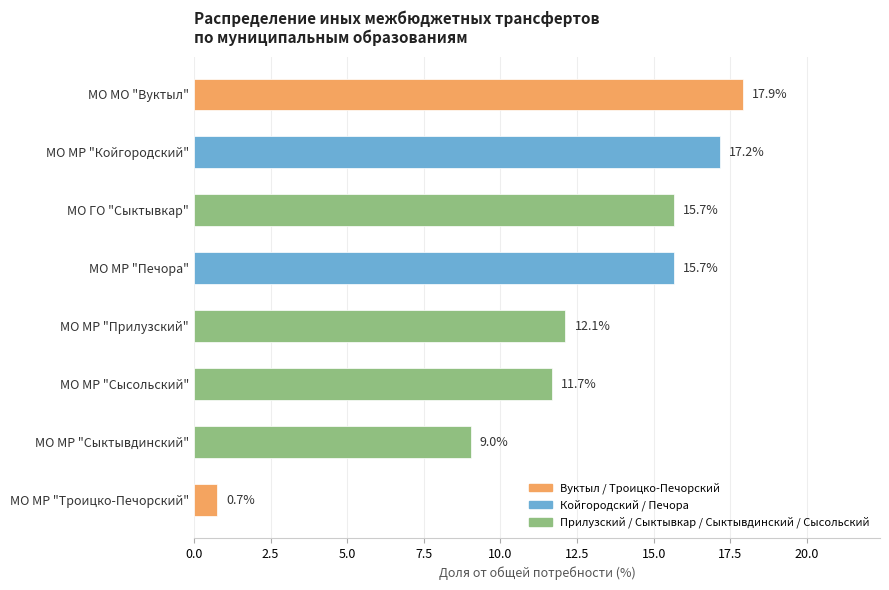

What is the change in value from МО МР "Сыктывдинский" to МО МО "Вуктыл"?

+8.9